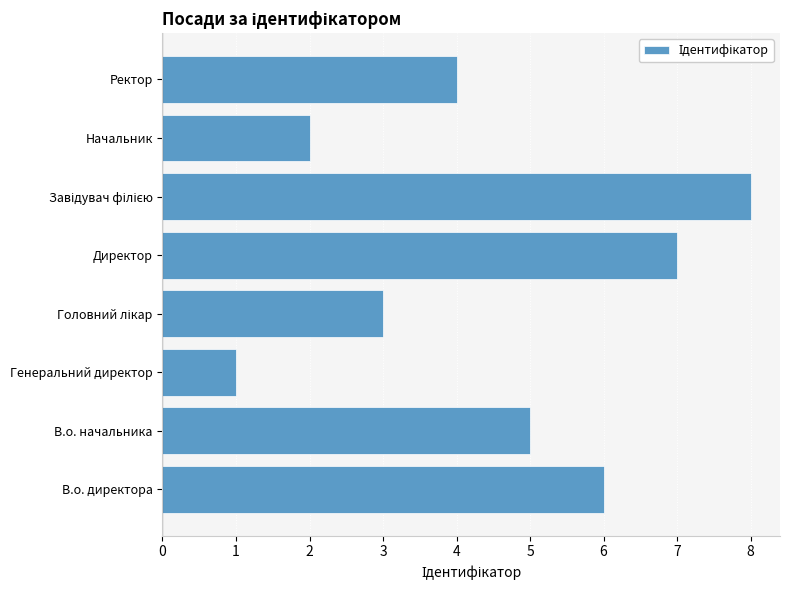

The value at Ректор is 1. True or false?

False